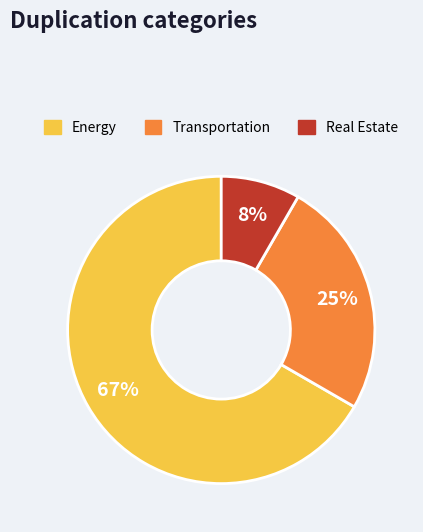

Rank the categories by value from lowest to highest.

Real Estate, Transportation, Energy